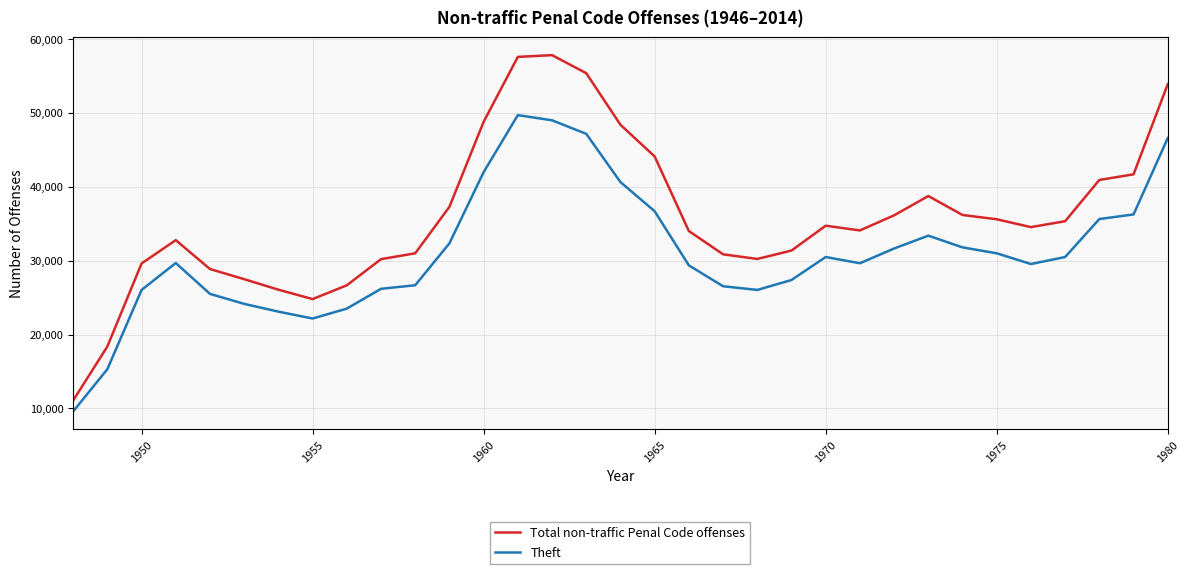

How many interior local peaks does the Total non-traffic Penal Code offenses series have?

4